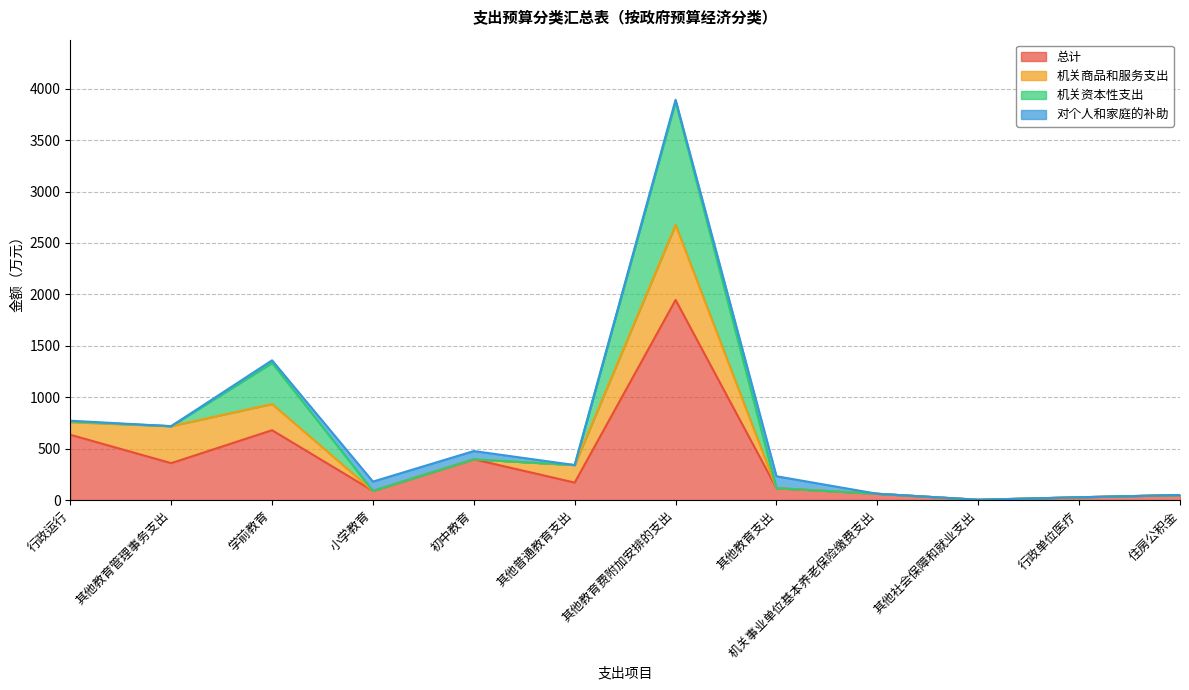

What are all the series names shown in the legend?

总计, 机关商品和服务支出, 机关资本性支出, 对个人和家庭的补助